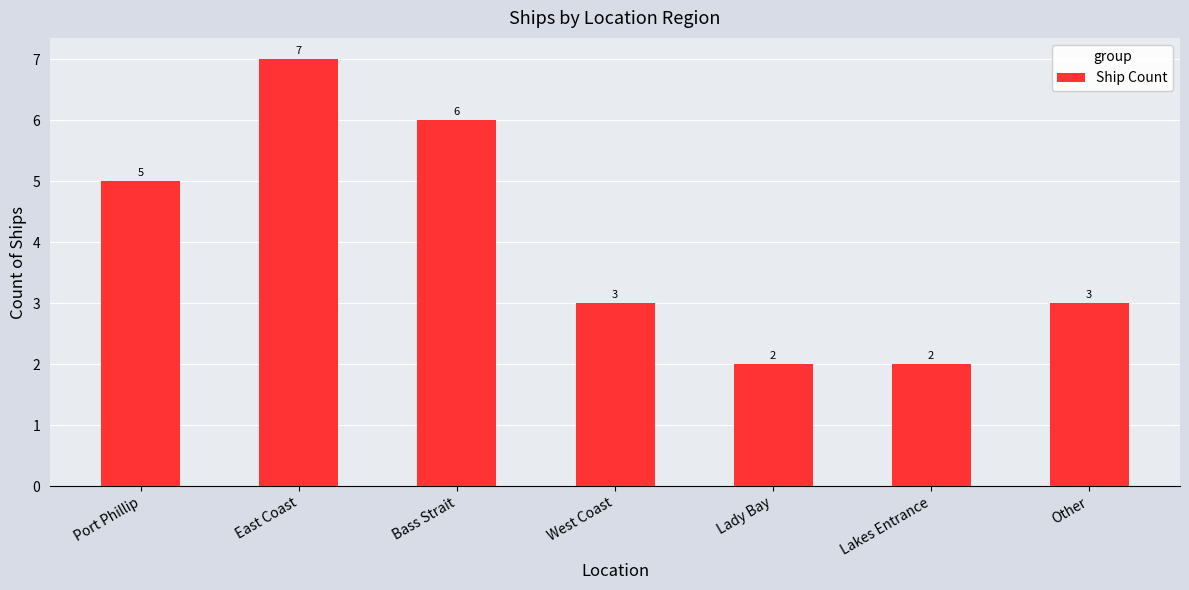

The value at Lady Bay is 3. True or false?

False